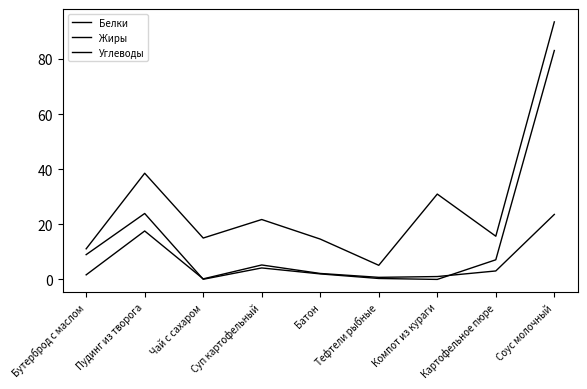

True or false: Белки and Углеводы cross at least once.

False